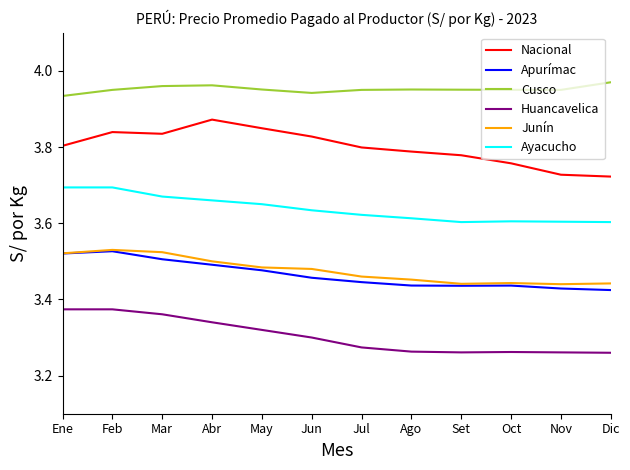

What position from the right is Jul?

6